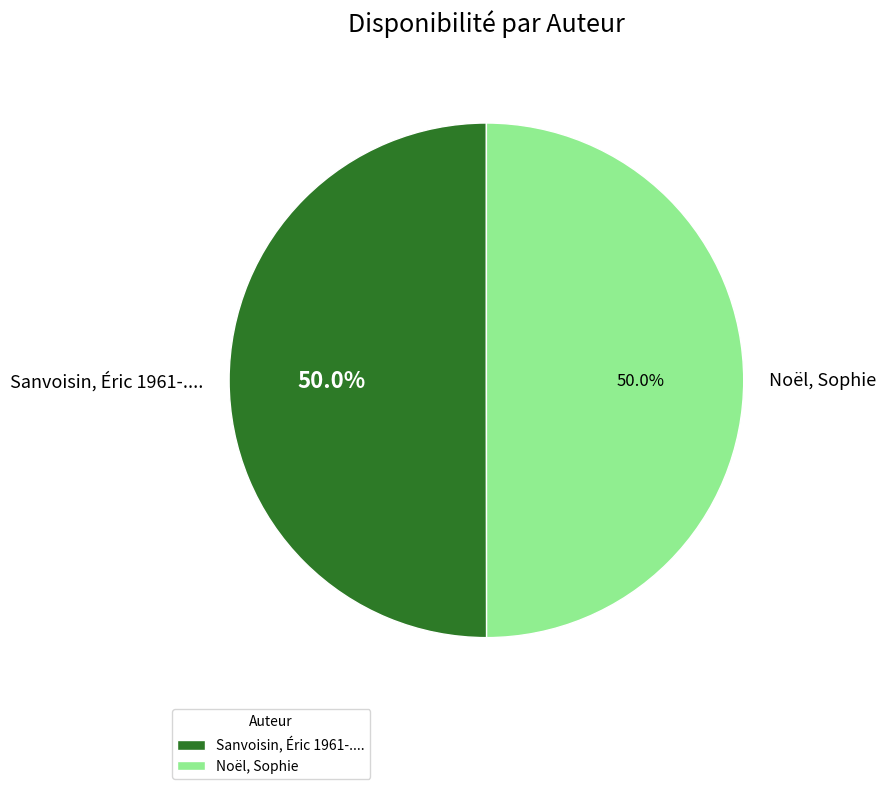

Combined, what portion of the pie is Noël, Sophie and Sanvoisin, Éric 1961-....?

100.0%